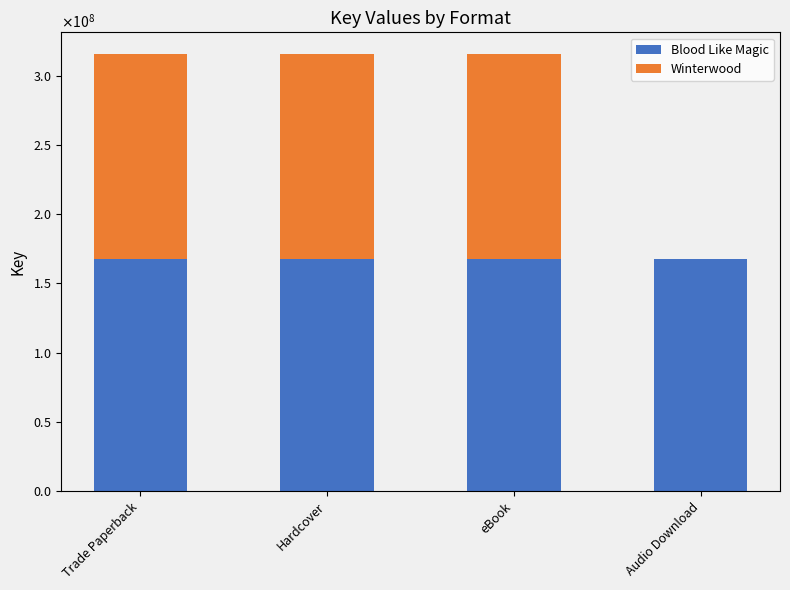

True or false: Blood Like Magic has a value of 167319671 at Audio Download.

True